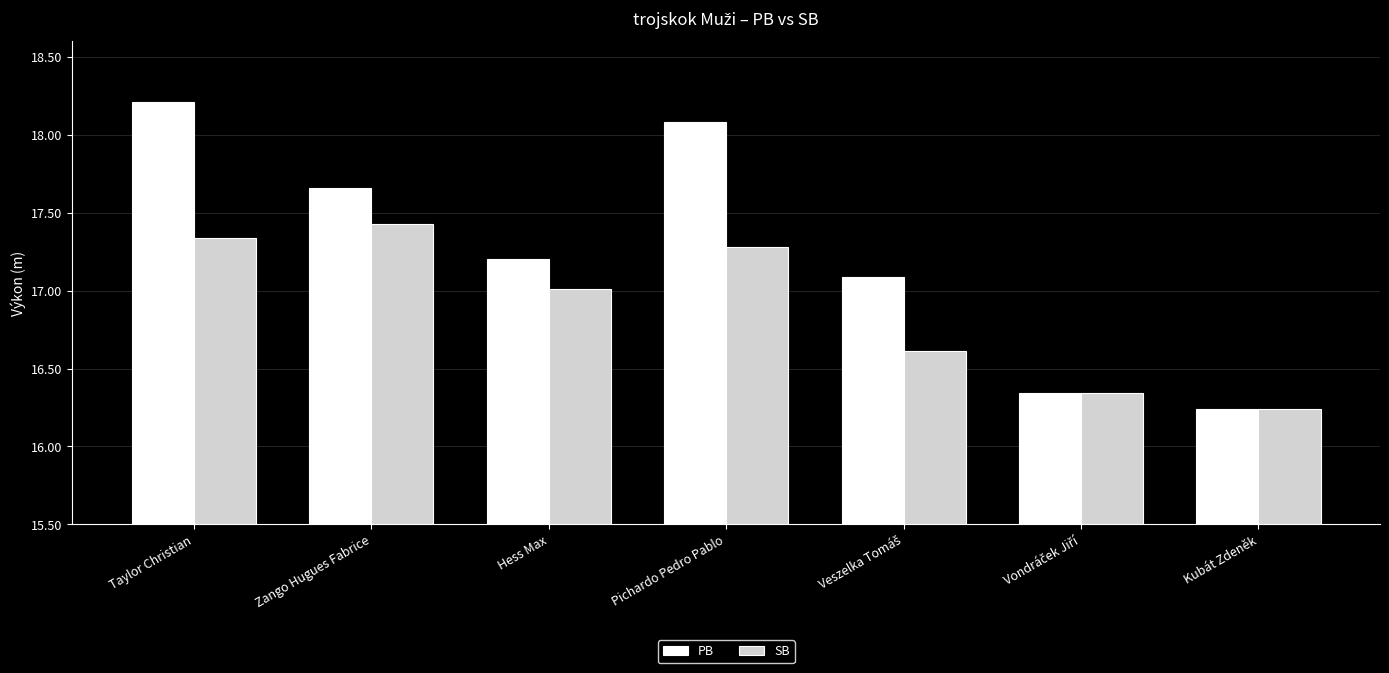

How many values in the PB series exceed 17?

5